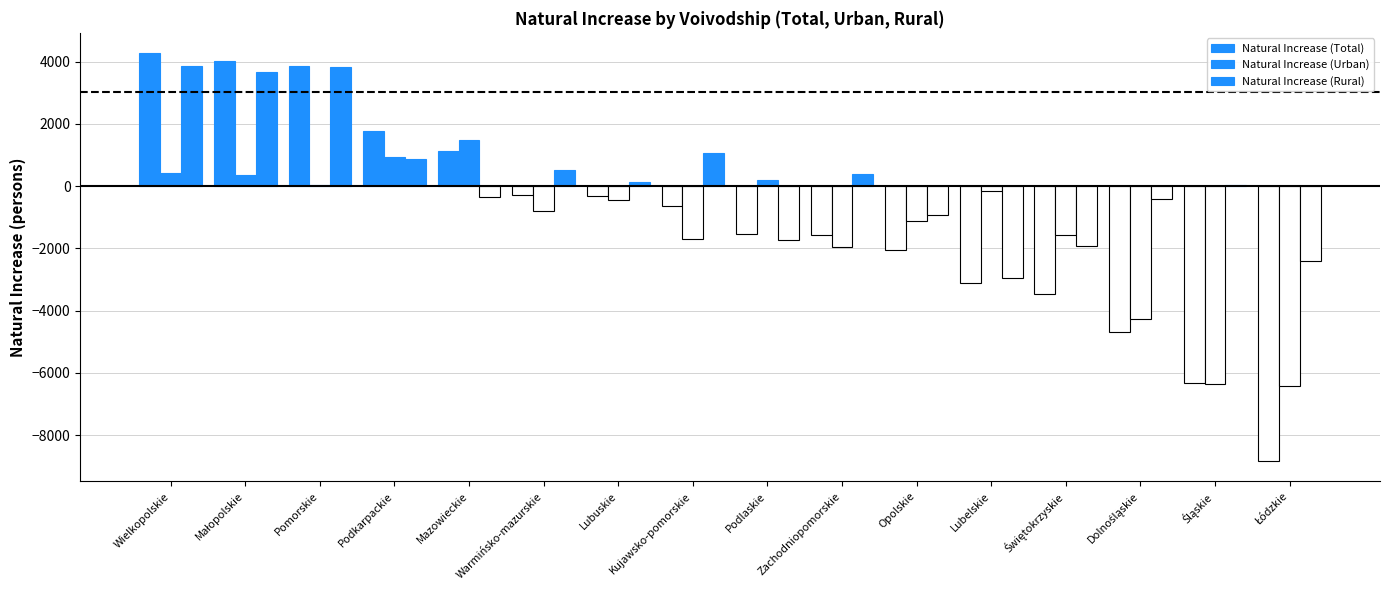

Are the bars horizontal?

No